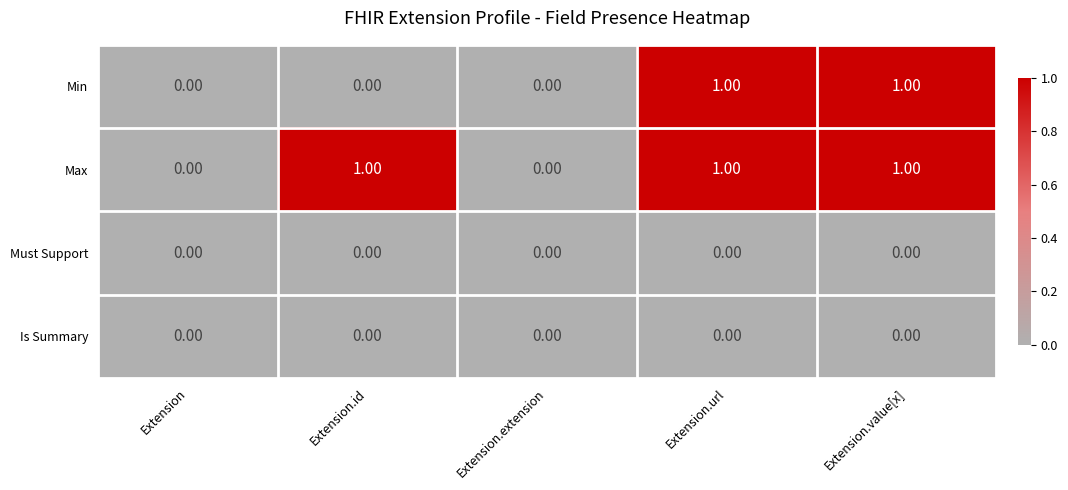

Which series has the largest total across all categories?

Max